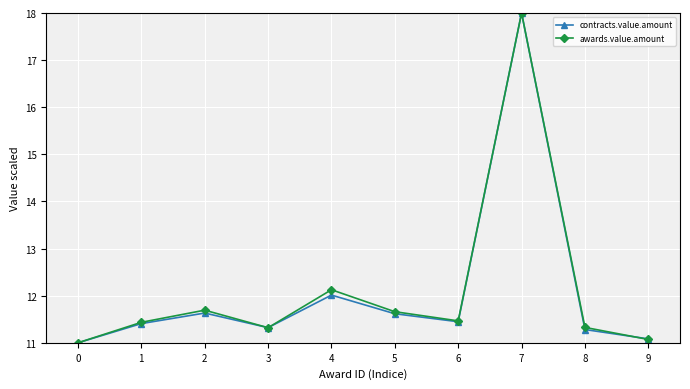

Which series ends up on top after the final intersection of awards.value.amount and contracts.value.amount?

contracts.value.amount